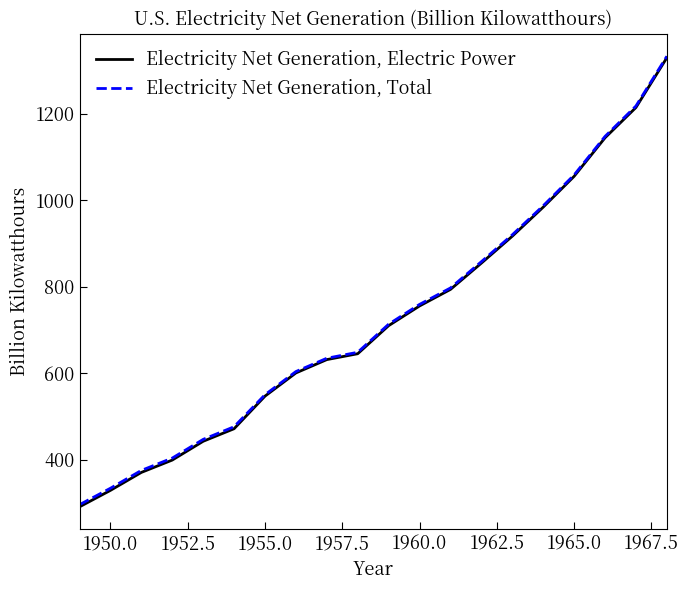

Rank the series by their average value, from lowest to highest.

Electricity Net Generation, Electric Power, Electricity Net Generation, Total